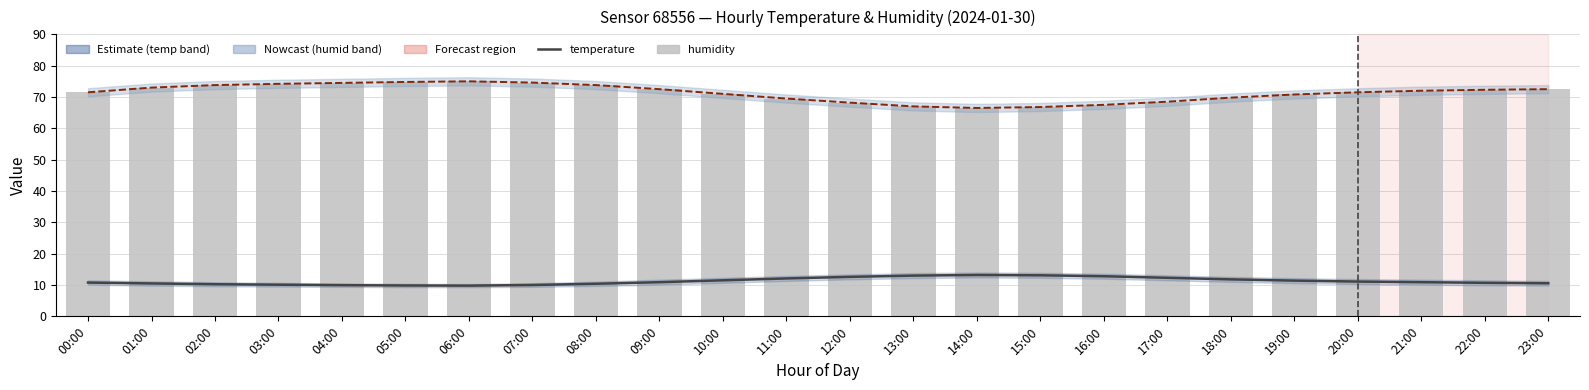

Reading right to left, extract all data points from this chart.

temperature: 23:00=10.6	22:00=10.7	21:00=10.9	20:00=11.1	19:00=11.4	18:00=11.8	17:00=12.3	16:00=12.8	15:00=13.1	14:00=13.2	13:00=13.0	12:00=12.6	11:00=12.1	10:00=11.5	09:00=10.9	08:00=10.4	07:00=10.0	06:00=9.8	05:00=9.8	04:00=9.9	03:00=10.1	02:00=10.2	01:00=10.5	00:00=10.8
humidity: 23:00=72.5	22:00=72.3	21:00=72.0	20:00=71.5	19:00=70.8	18:00=69.8	17:00=68.5	16:00=67.5	15:00=66.8	14:00=66.5	13:00=67.0	12:00=68.2	11:00=69.5	10:00=71.0	09:00=72.5	08:00=73.8	07:00=74.6	06:00=75.0	05:00=74.8	04:00=74.5	03:00=74.2	02:00=73.8	01:00=73.0	00:00=71.5